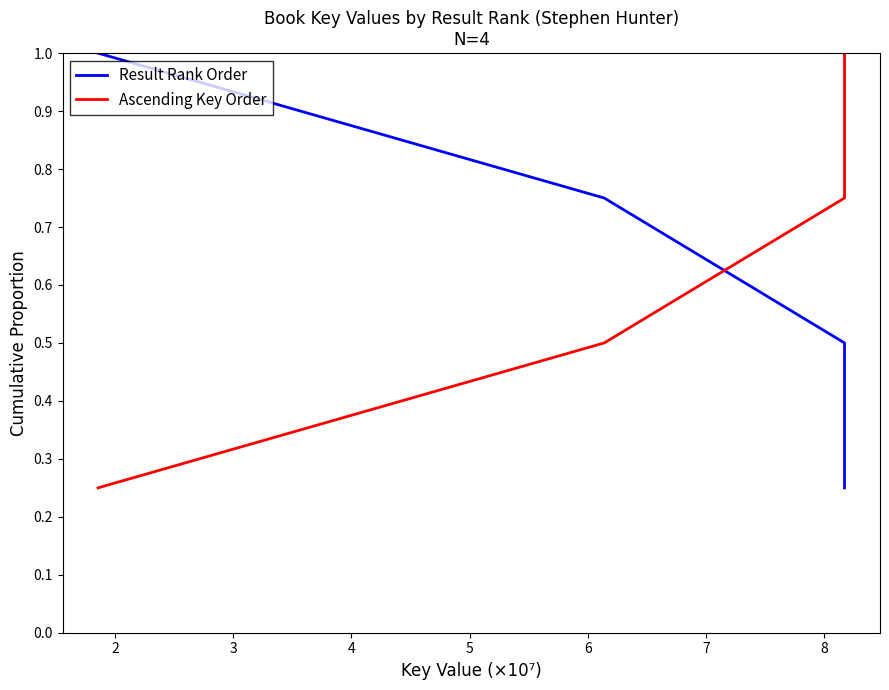

What is the average value of the Ascending Key Order series?

0.6